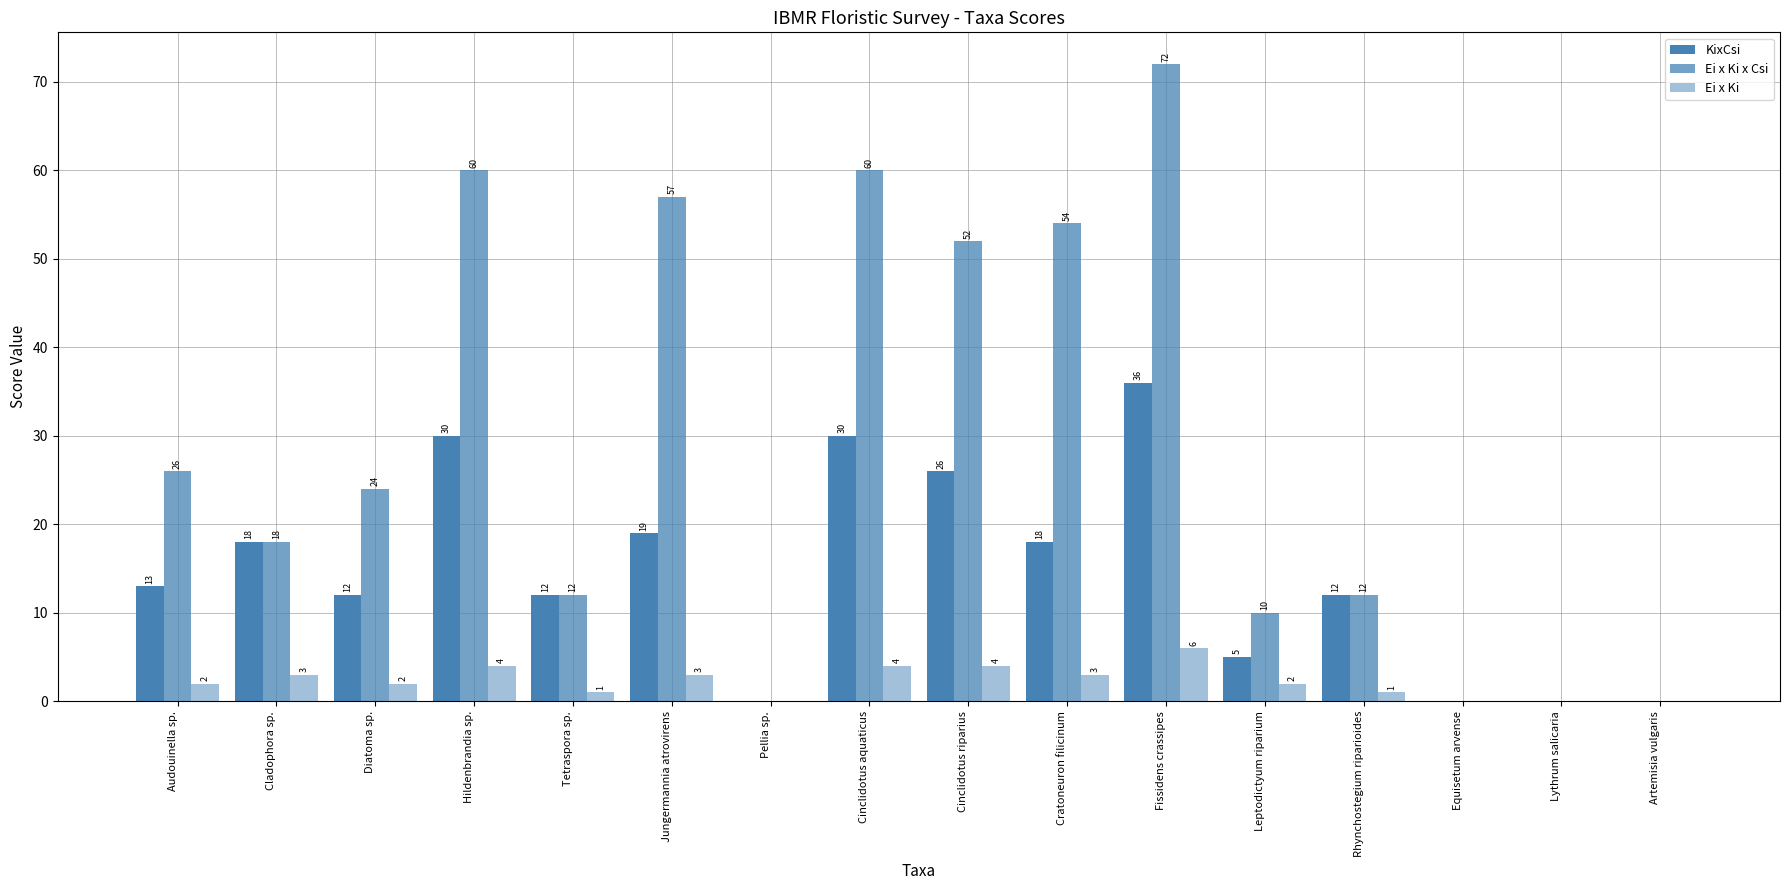

At which label does Ei x Ki x Csi first exceed 24?

Audouinella sp.